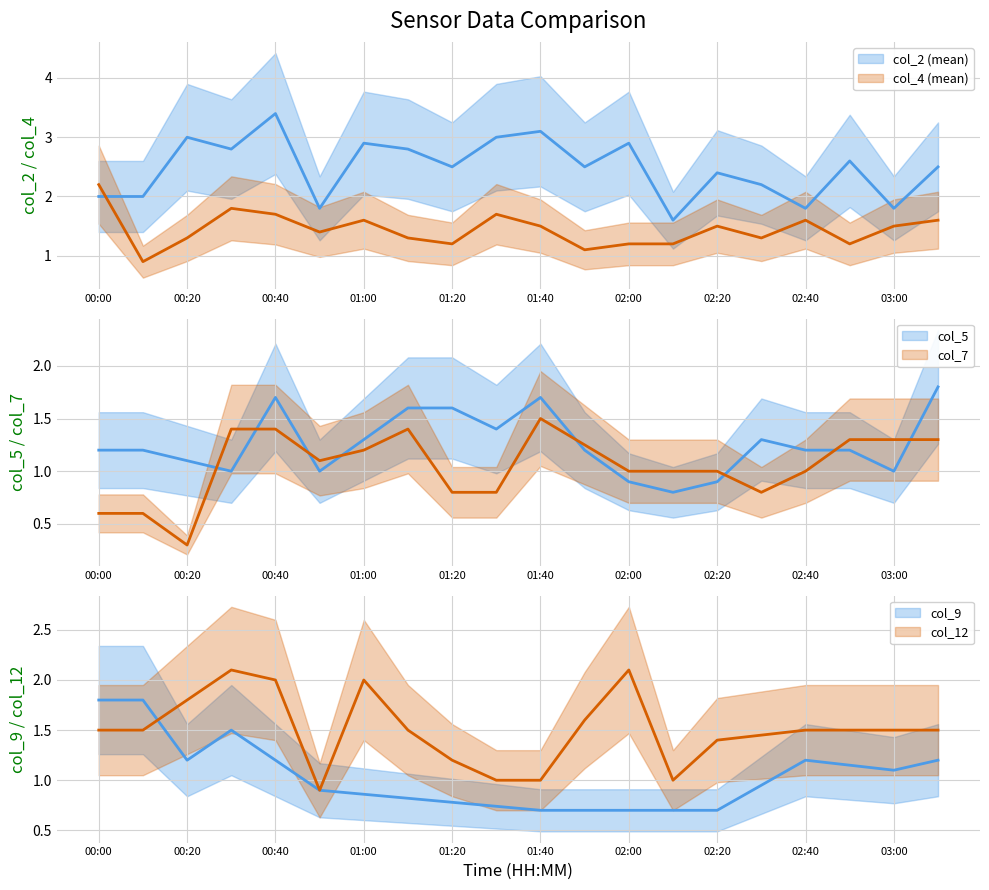

What is the sum of all col_5 values?

25.1